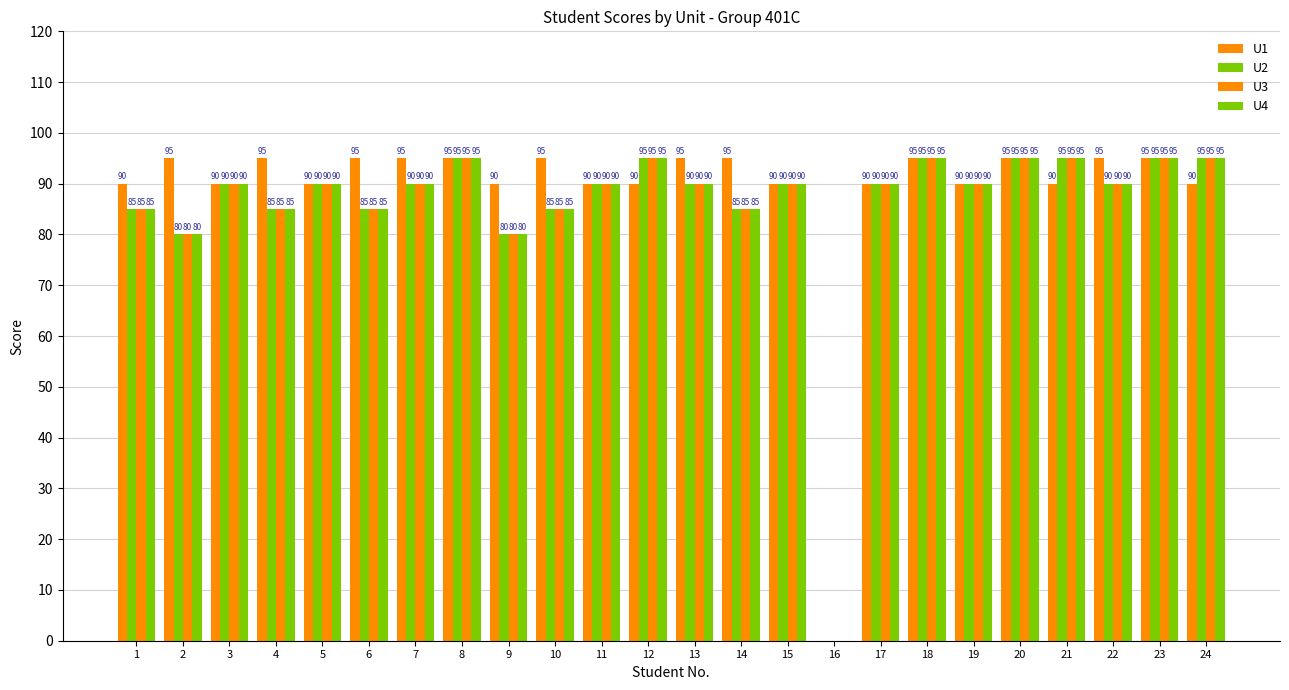

How many values in U1 are above zero?

23